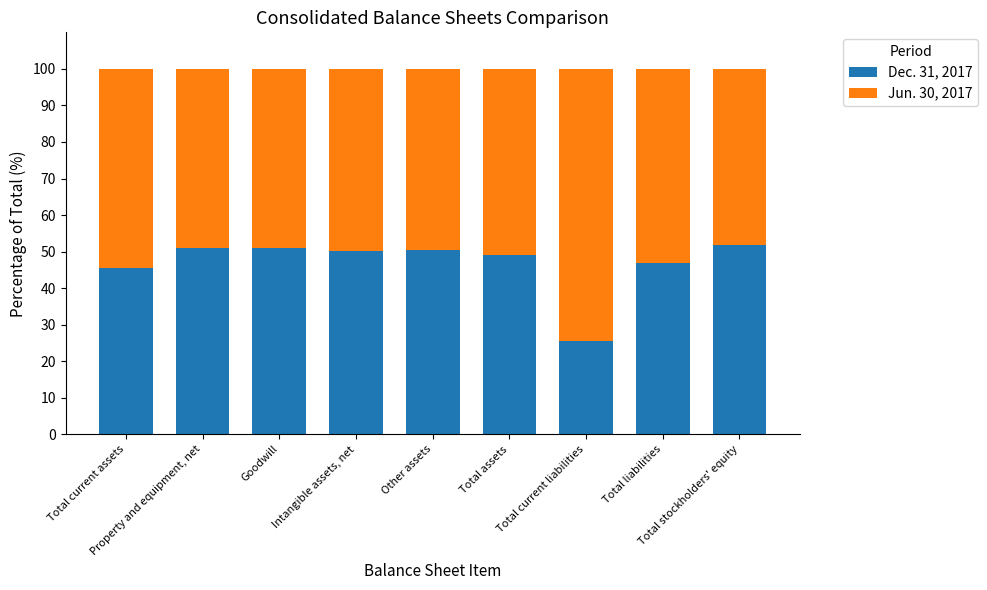

How many data points does each series have?

9